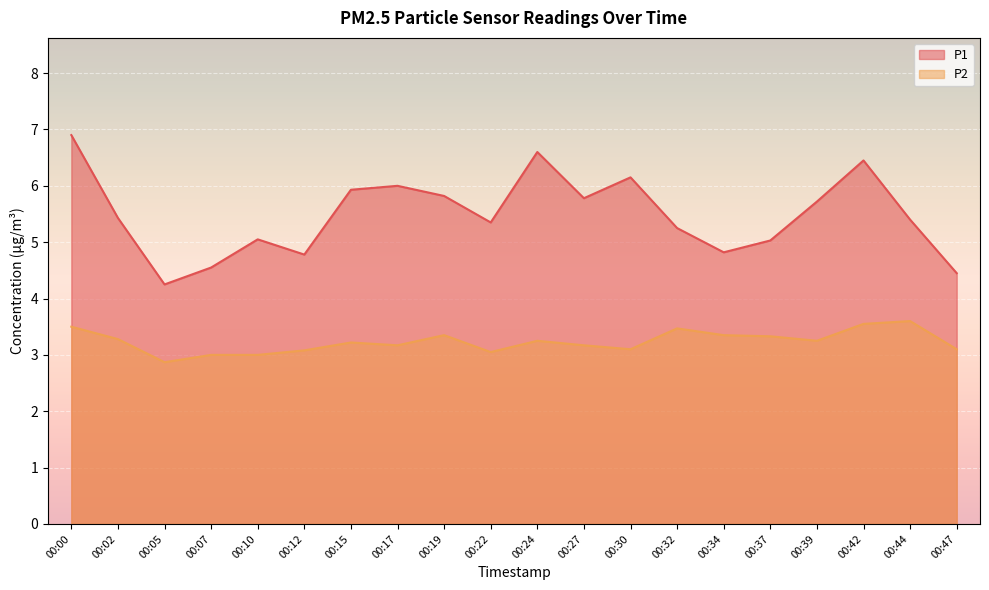

At 00:12, list the series in order from smallest to largest.

P2, P1